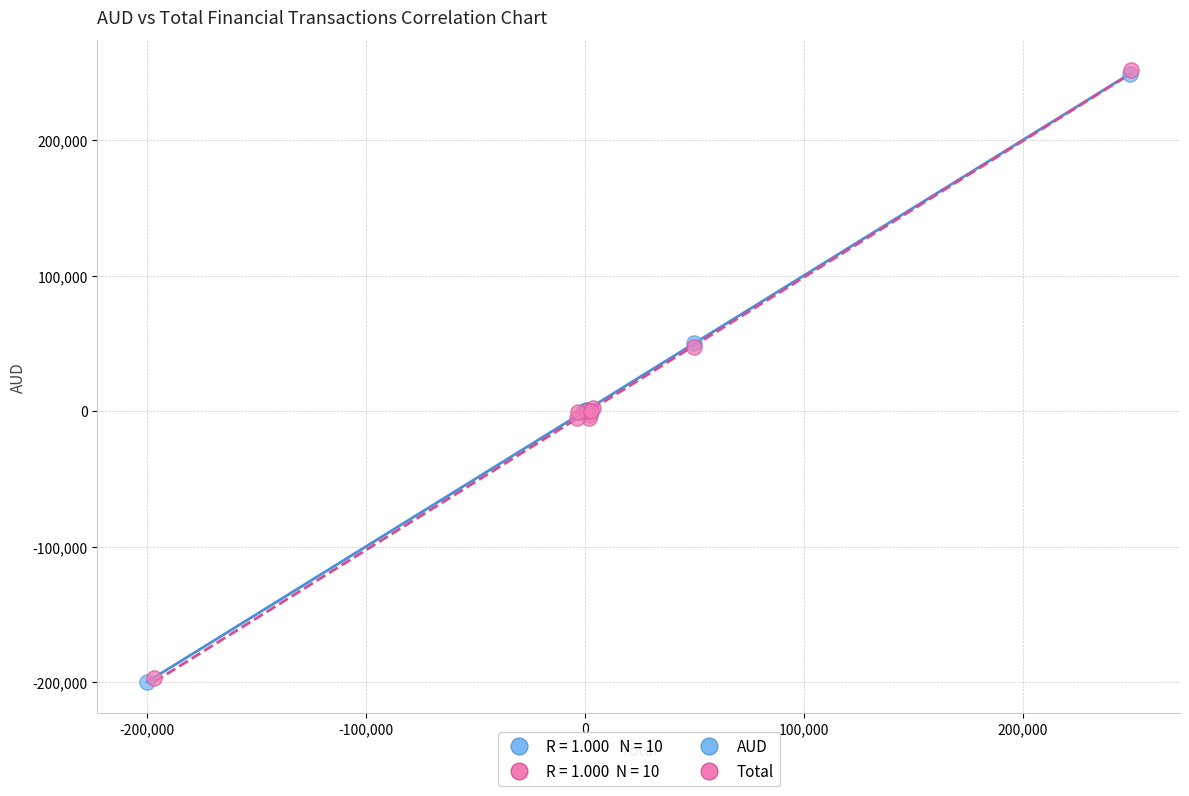

Which series has the largest Y range (max minus min)?

AUD